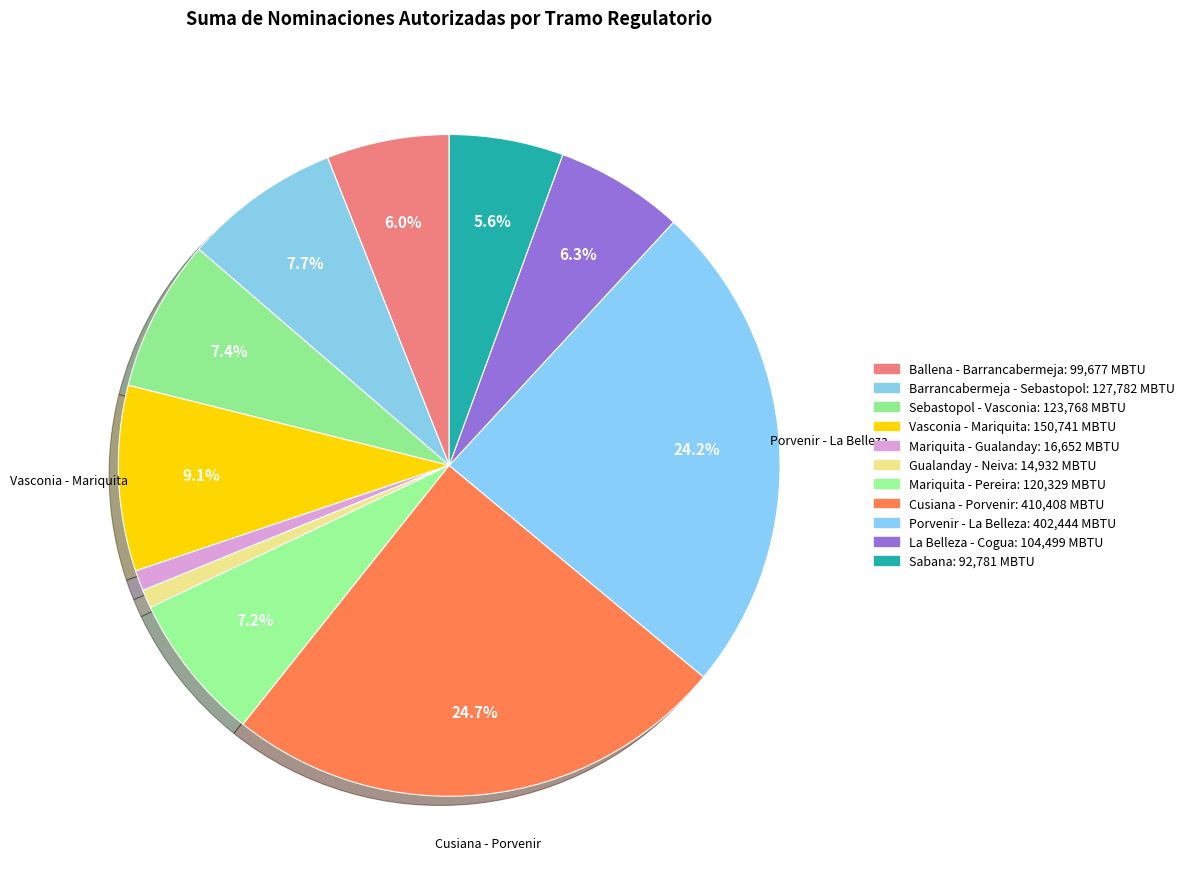

What percentage is NOT represented by Vasconia - Mariquita?

90.9%